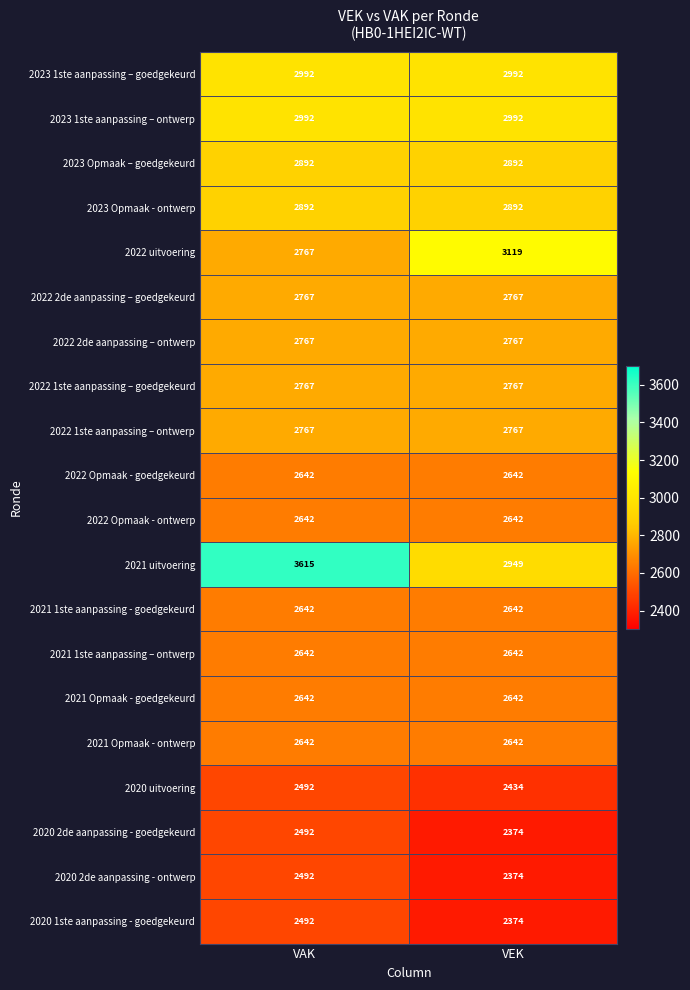

How many series are shown in this chart?

20